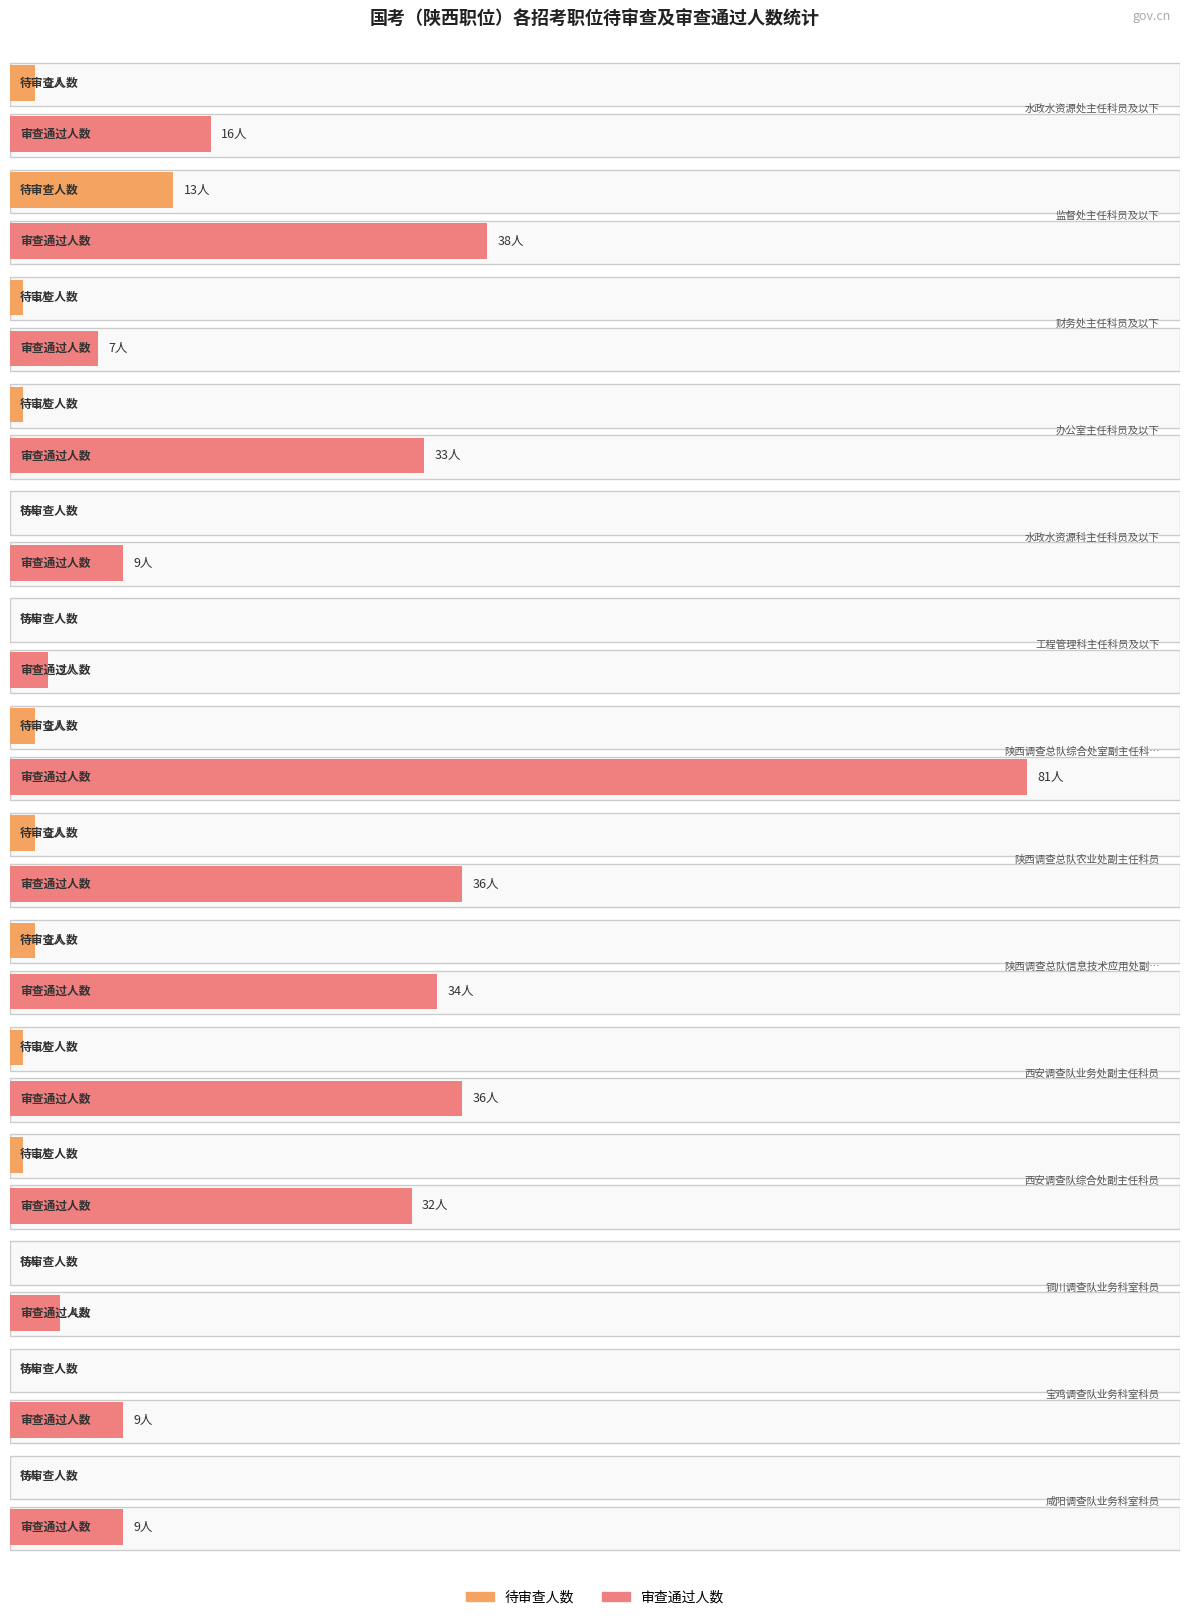

The value of 待审查人数 at 西安调查队业务处副主任科员 is 0. True or false?

False